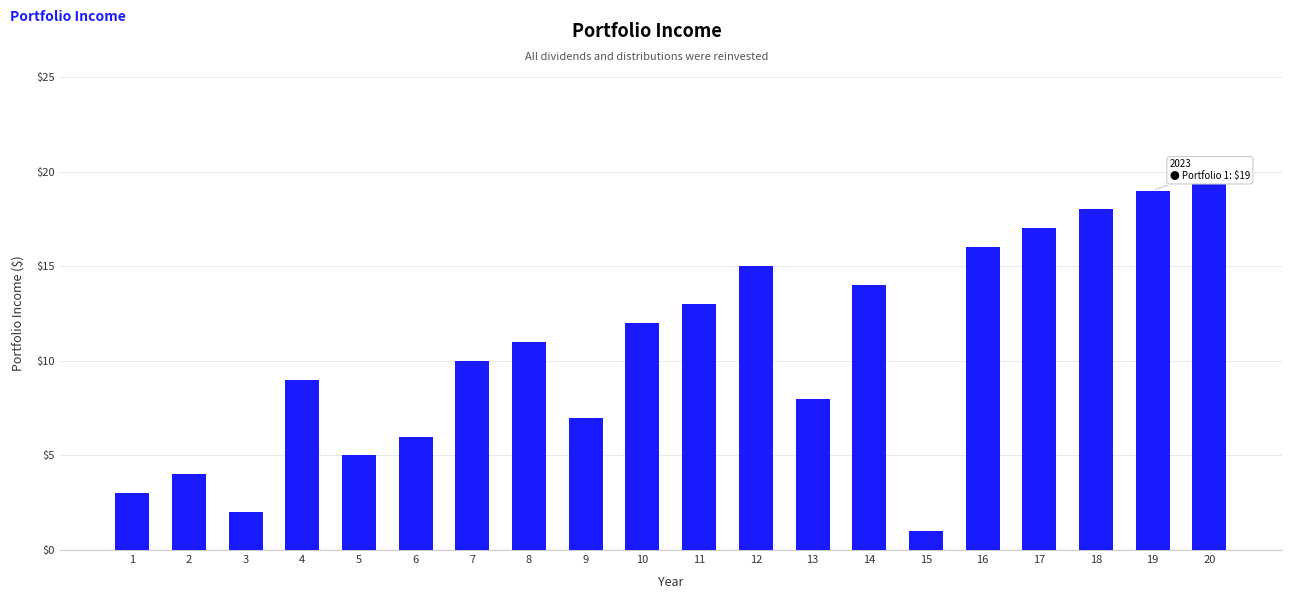

Read the value at 8.

11